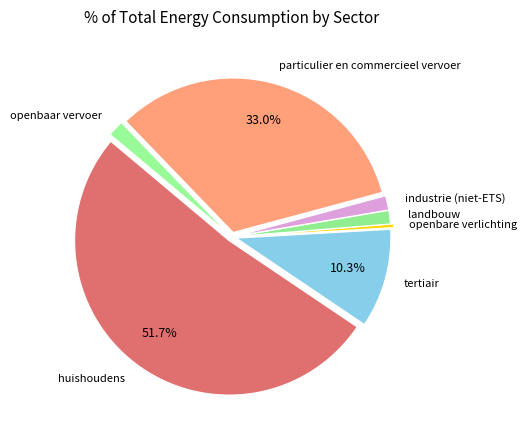

How many slices are in this pie chart?

7